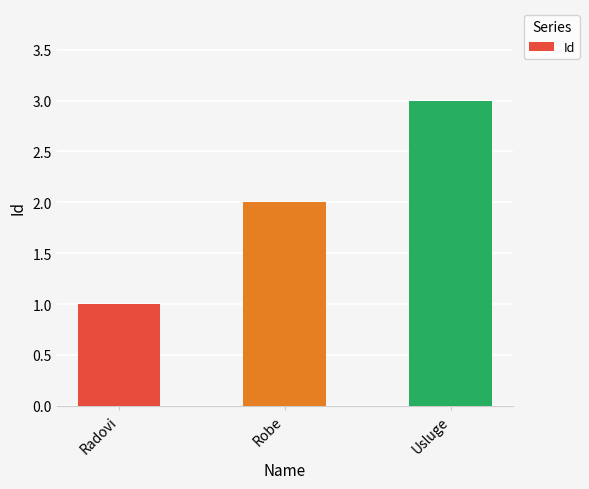

List the labels in order of value, smallest first.

Radovi, Robe, Usluge